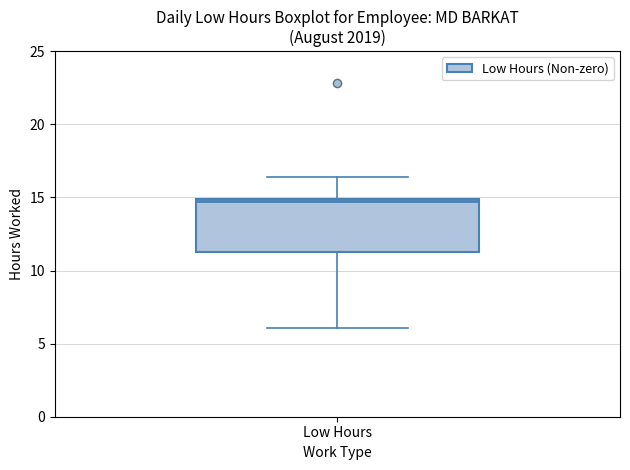

Read this box plot against the y-axis: the position of the median line, the range covered by the box, and the ends of both whiskers. The values are not printed on the chart, so give them approximately, as read against the axis.

median 15.0 (just below the box's upper edge), box 11.5 to 15.0, whiskers 6.0 to 16.5